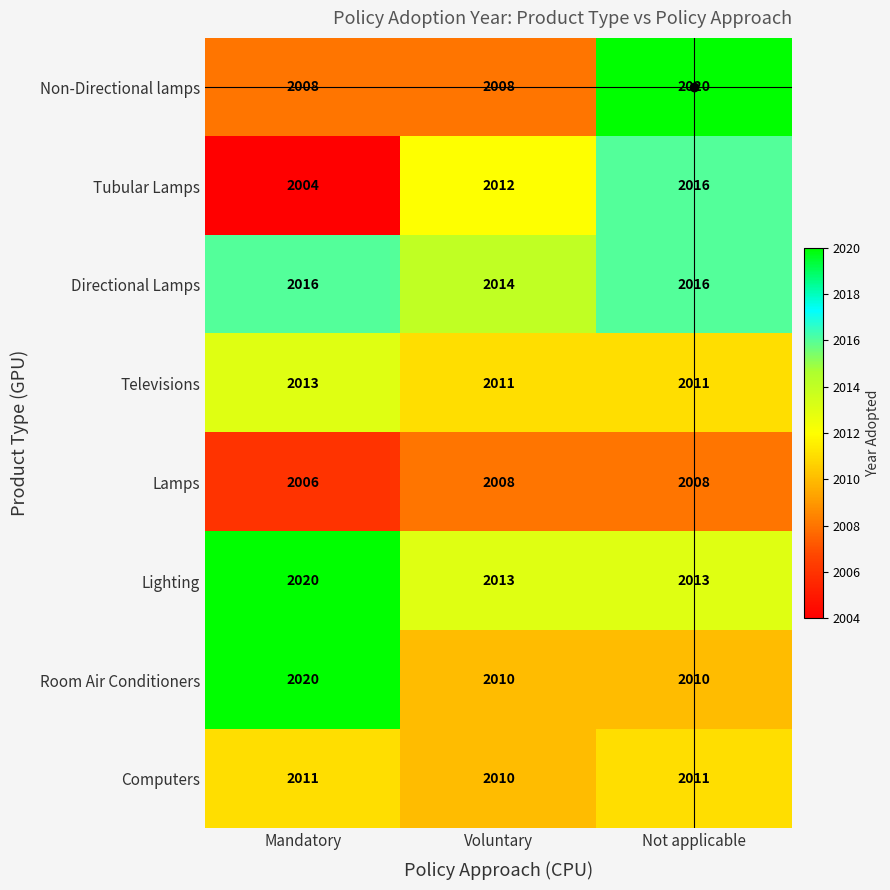

What is the difference between the highest and lowest values at Not applicable?

12